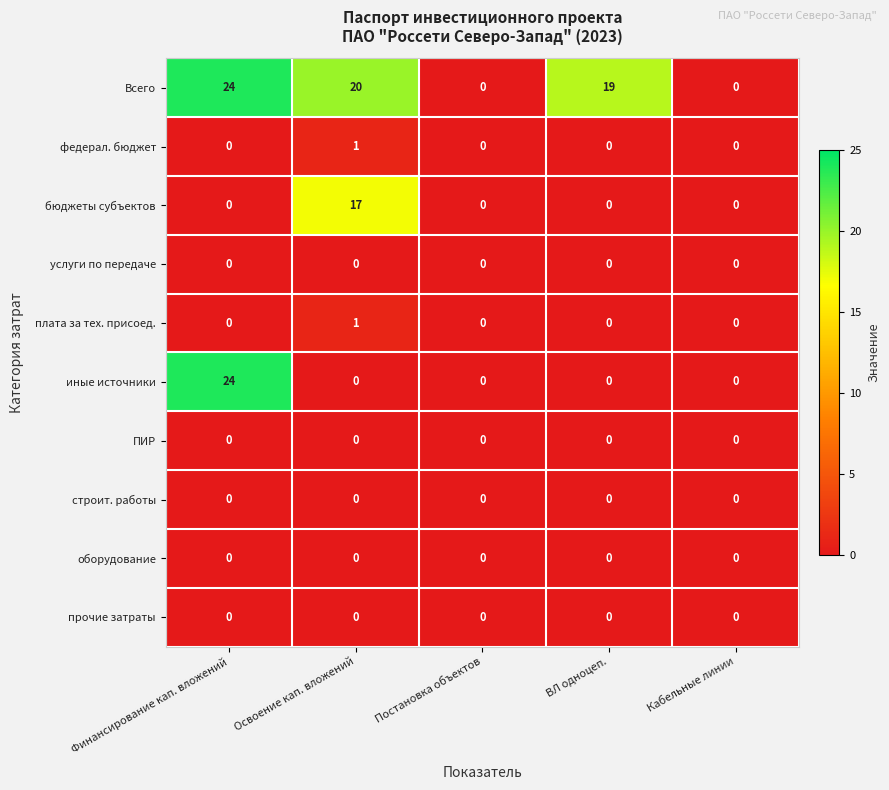

Is it true that федерал. бюджет equals 0 at Освоение кап. вложений?

False